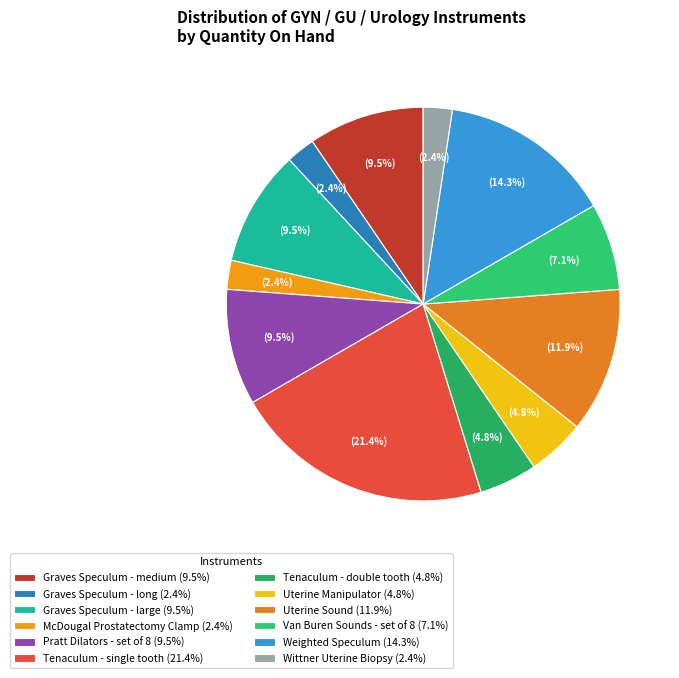

Does any single category account for the majority?

No